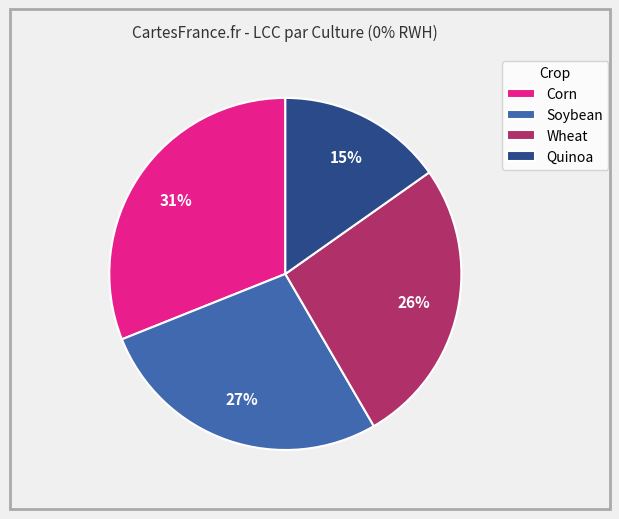

To the nearest percent, what is the average slice percentage?

25%